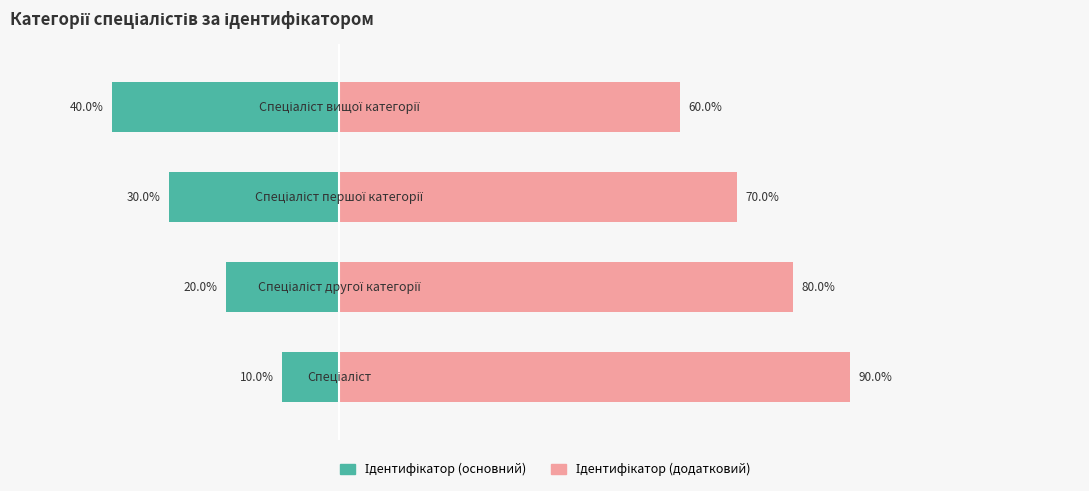

Which series has the largest total across all categories?

Ідентифікатор (додатковий)